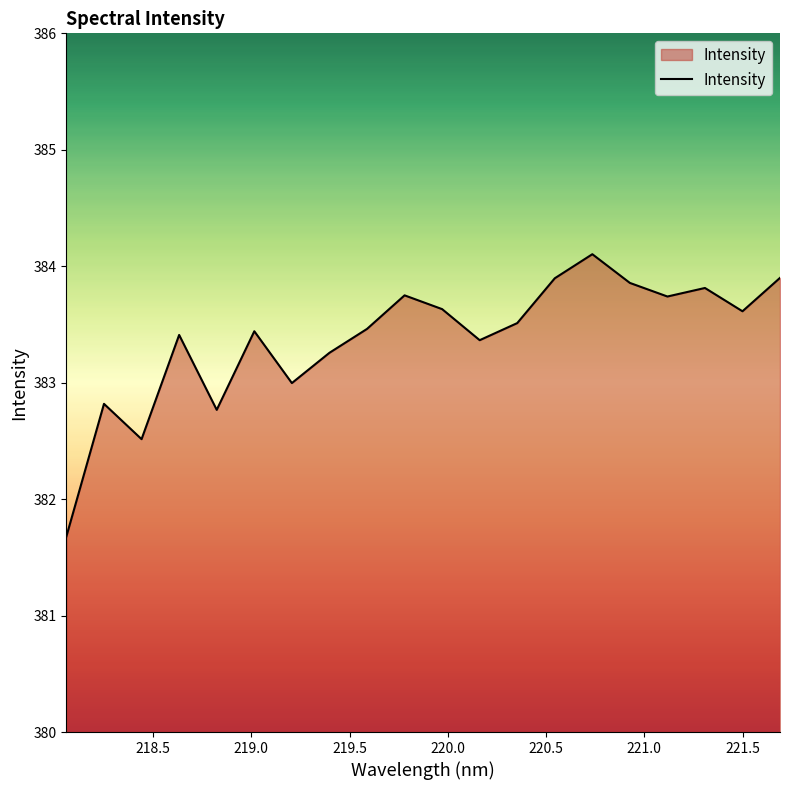

What is the difference between the maximum and minimum values?

2.4